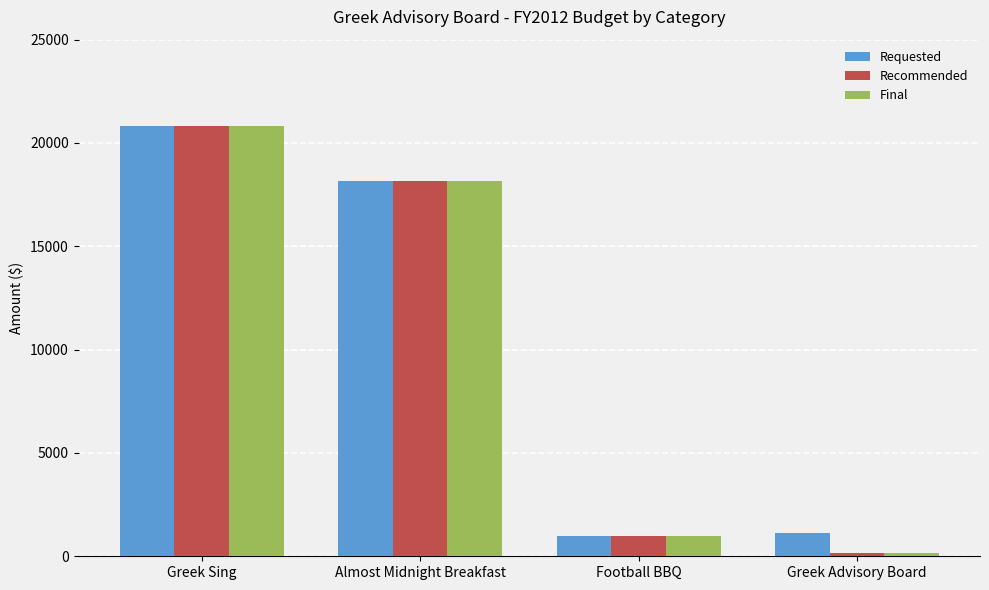

List the labels in order of Final value, smallest first.

Greek Advisory Board, Football BBQ, Almost Midnight Breakfast, Greek Sing